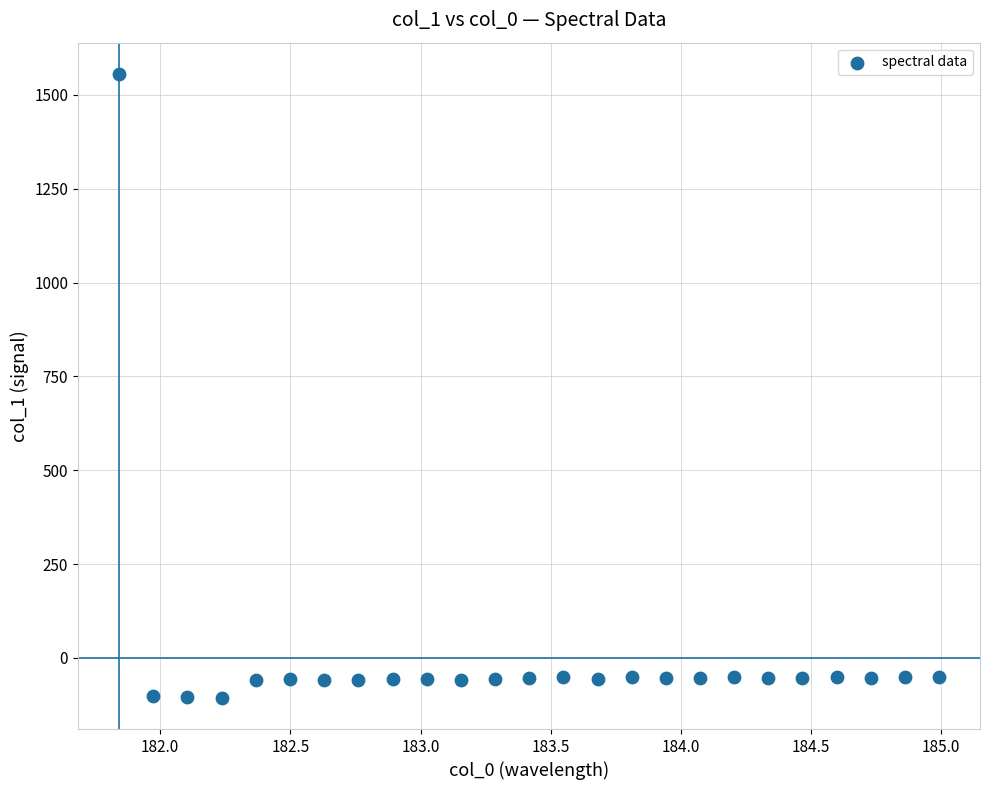

What is the range of Y values (max minus min)?

1662.5